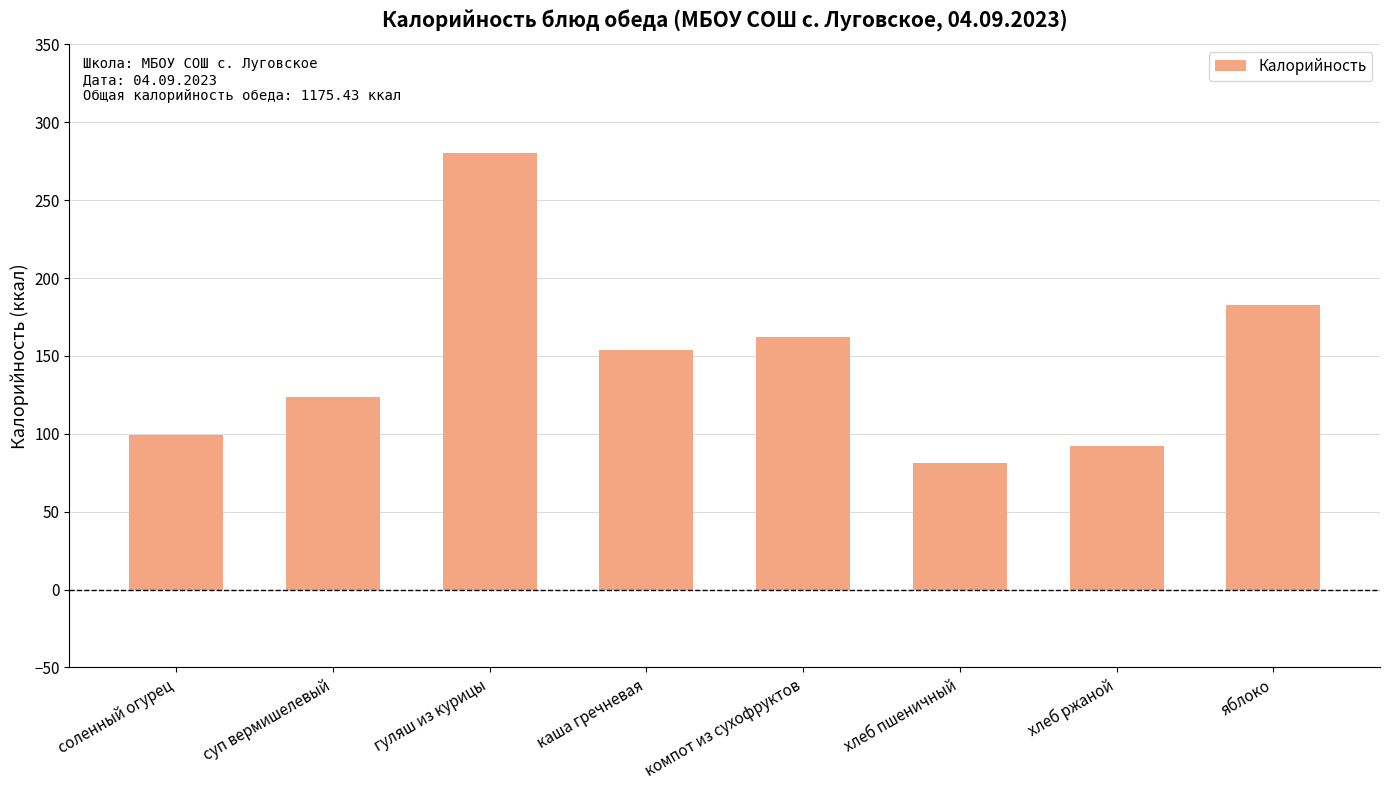

The chart shows a value of 123.6 at суп вермишелевый. True or false?

True